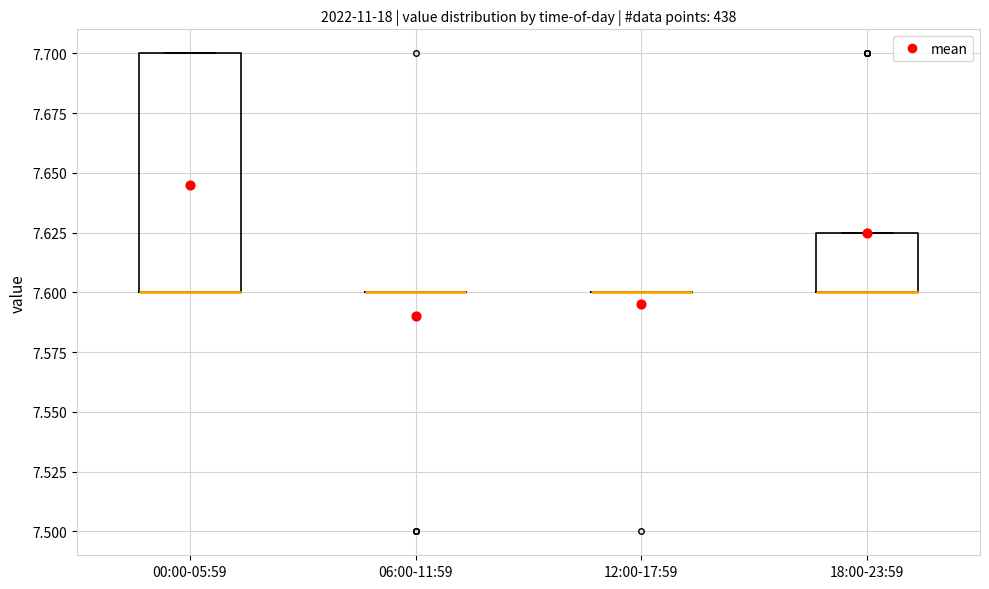

Reading left to right, transcribe this box plot: for each box, give where its median line is, the range the box spans, and where its two whiskers end, as read against the y-axis. The values are not printed on the chart, so give them approximately, as read against the axis.

00:00-05:59: median 7.600 (drawn on the box's lower edge), box 7.600 to 7.700, whiskers 7.600 to 7.700
06:00-11:59: box collapsed to a line at 7.600, whiskers 7.600 to 7.600
12:00-17:59: box collapsed to a line at 7.600, whiskers 7.600 to 7.600
18:00-23:59: median 7.600 (drawn on the box's lower edge), box 7.600 to 7.625, whiskers 7.600 to 7.625